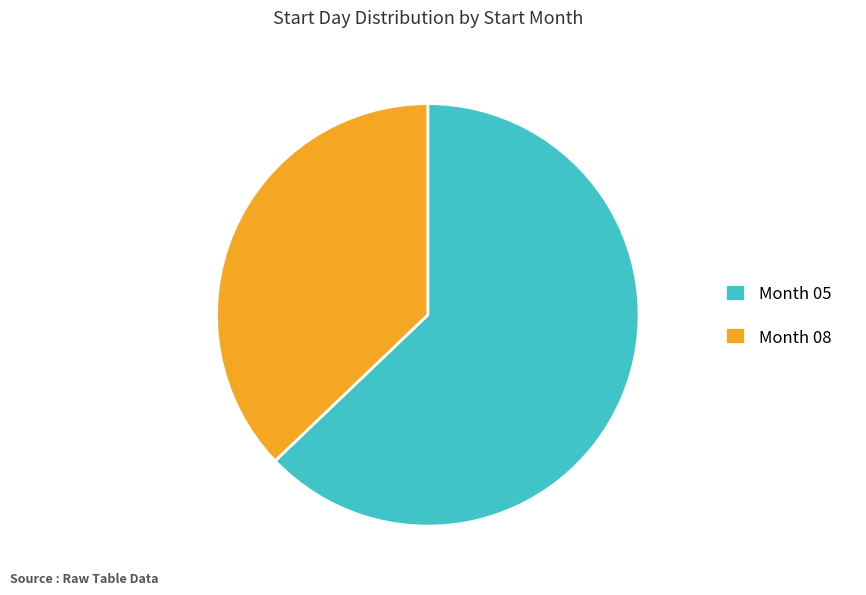

How many slices are in this pie chart?

2